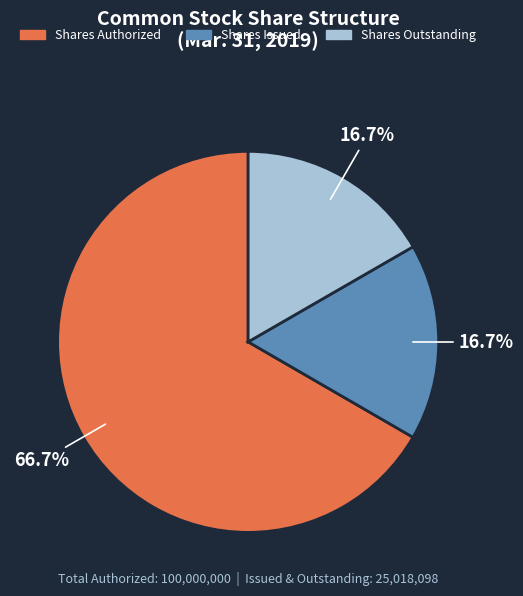

How many segments does this pie chart have?

3